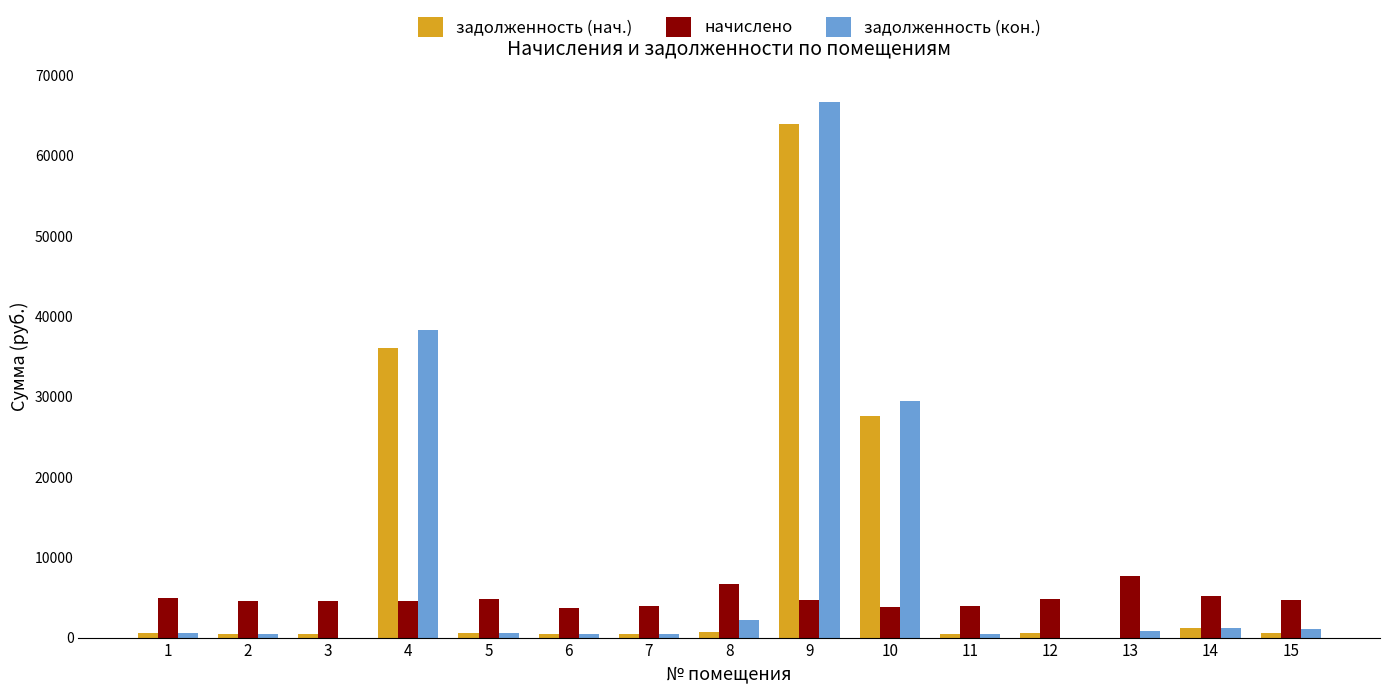

True or false: задолженность (нач.) has a value of 529.8 at 5.

True